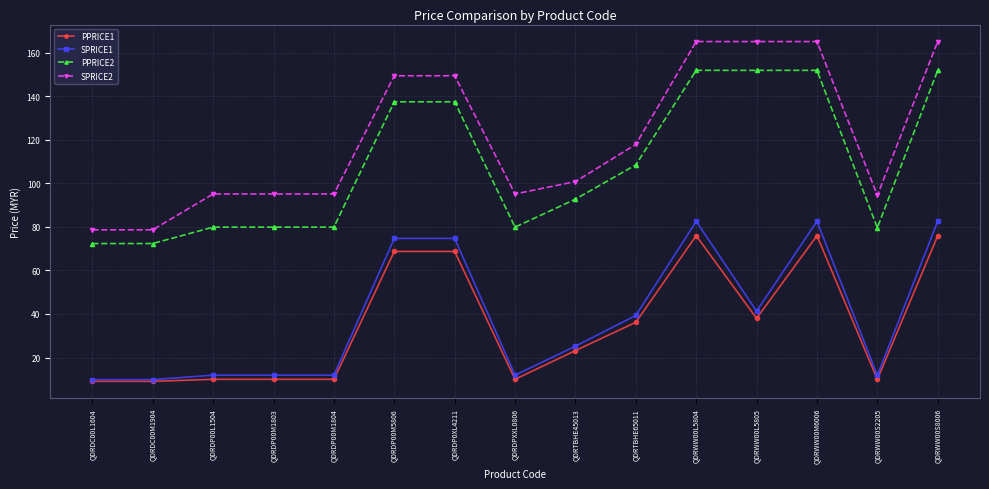

At which label is PPRICE1 closest to 42?

QDRWW00L5805